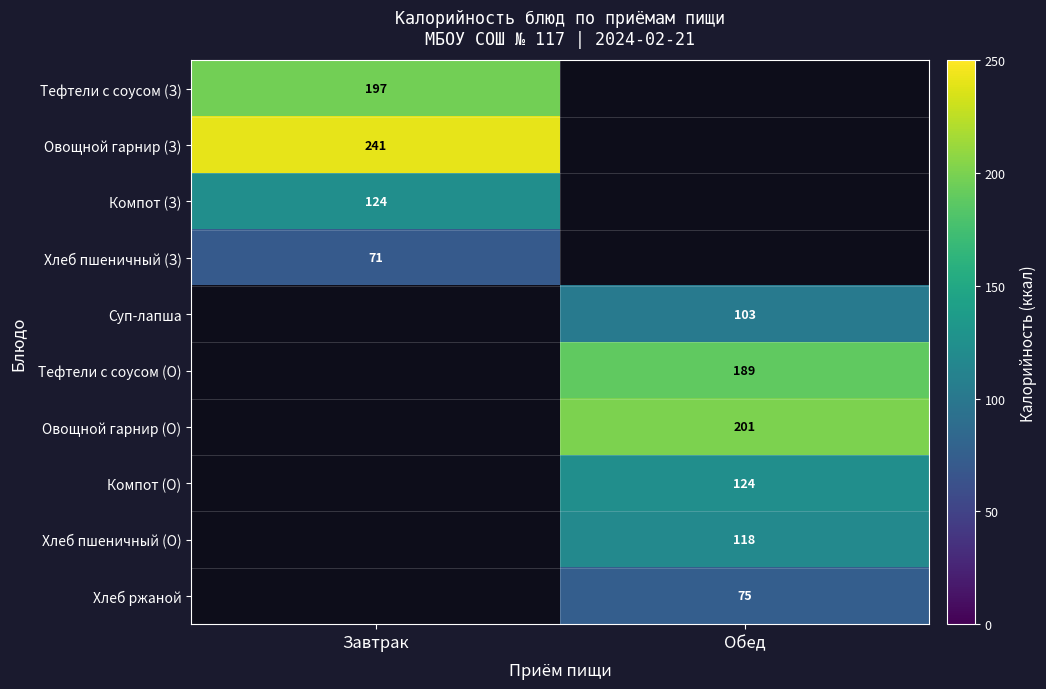

True or false: Хлеб ржаной has a value of 16 at Обед.

False